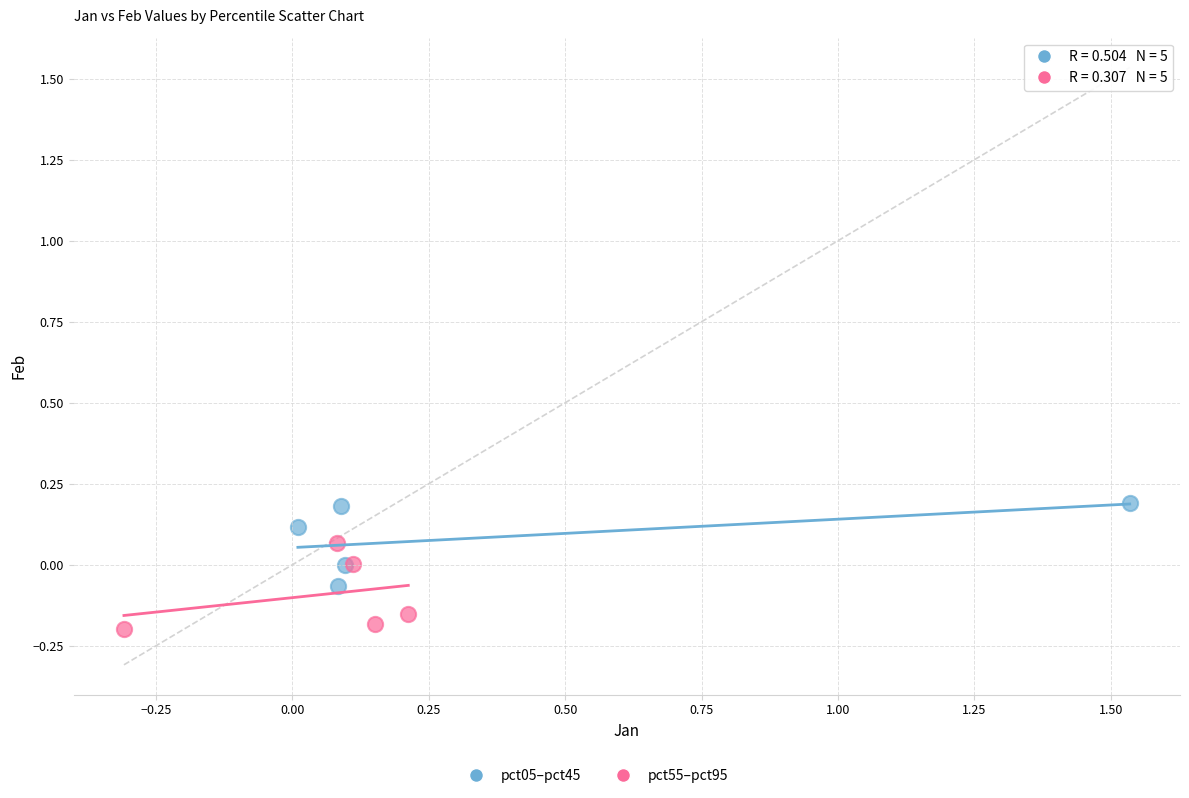

Which series contains the highest Y value?

pct05–pct45